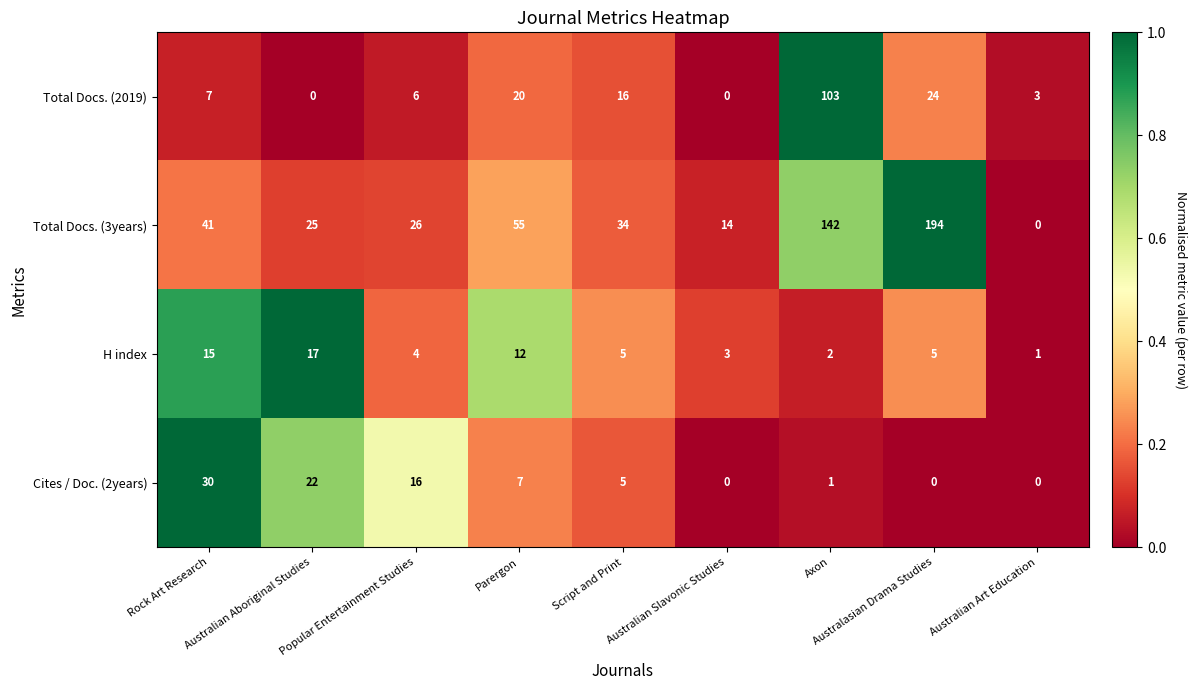

Which series has the widest spread of values?

Total Docs. (3years)